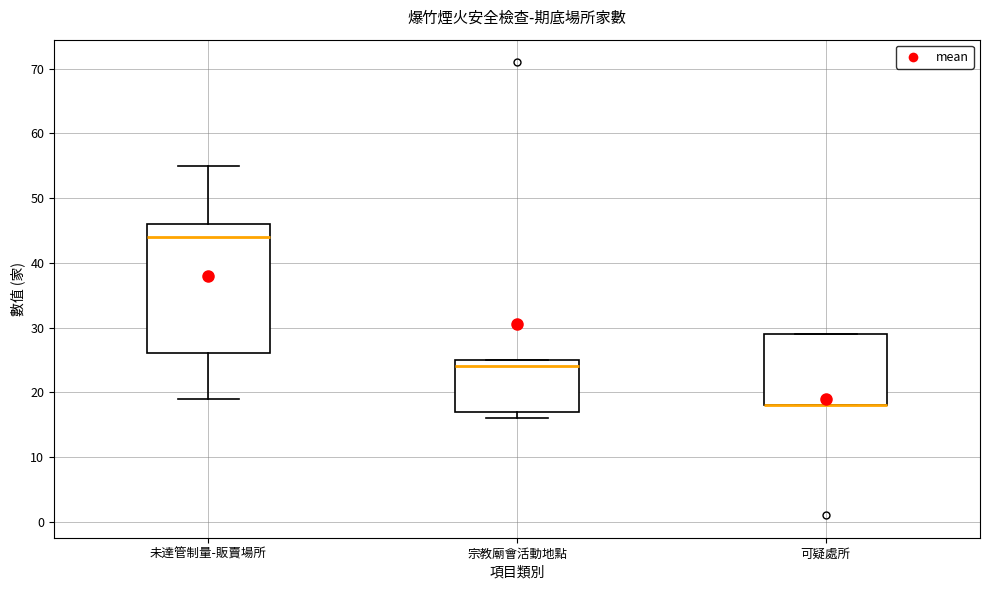

Which box is the tallest, from its lower edge to its upper edge?

未達管制量-販賣場所